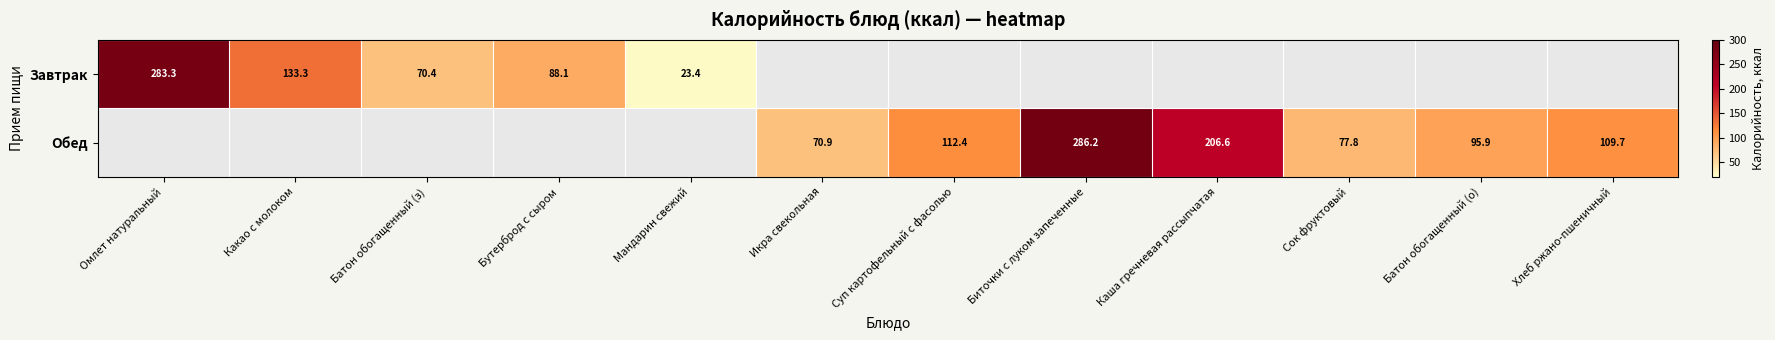

What is the greatest value displayed?

286.2